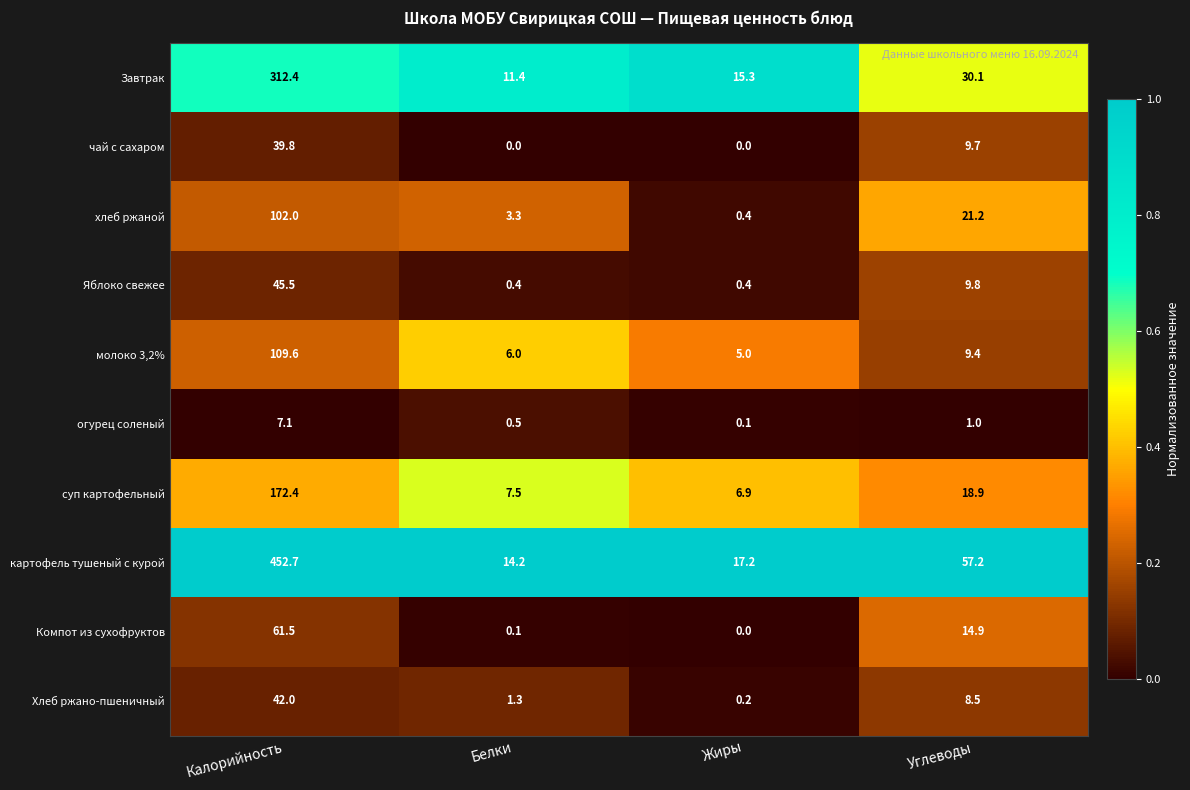

At which category does the chart reach its peak across all series?

Калорийность